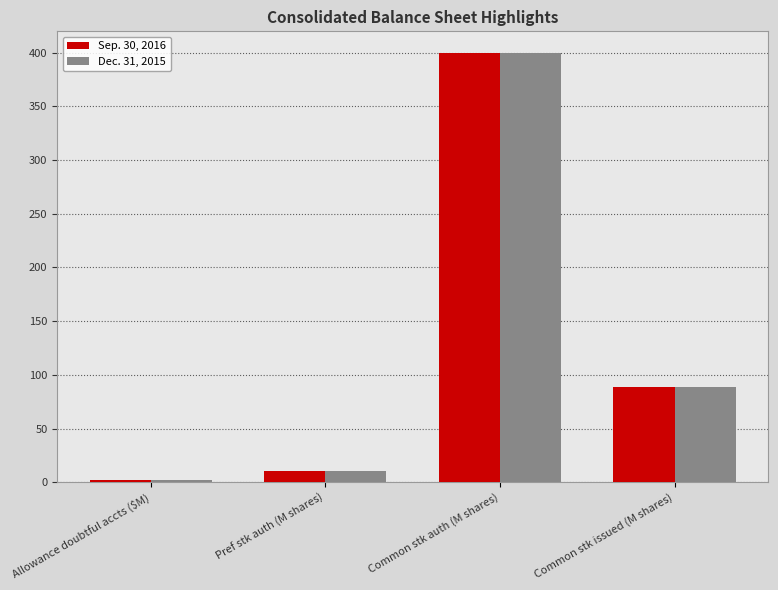

Is the value of Sep. 30, 2016 at Common stk issued (M shares) greater than the value of Dec. 31, 2015 at Common stk auth (M shares)?

No